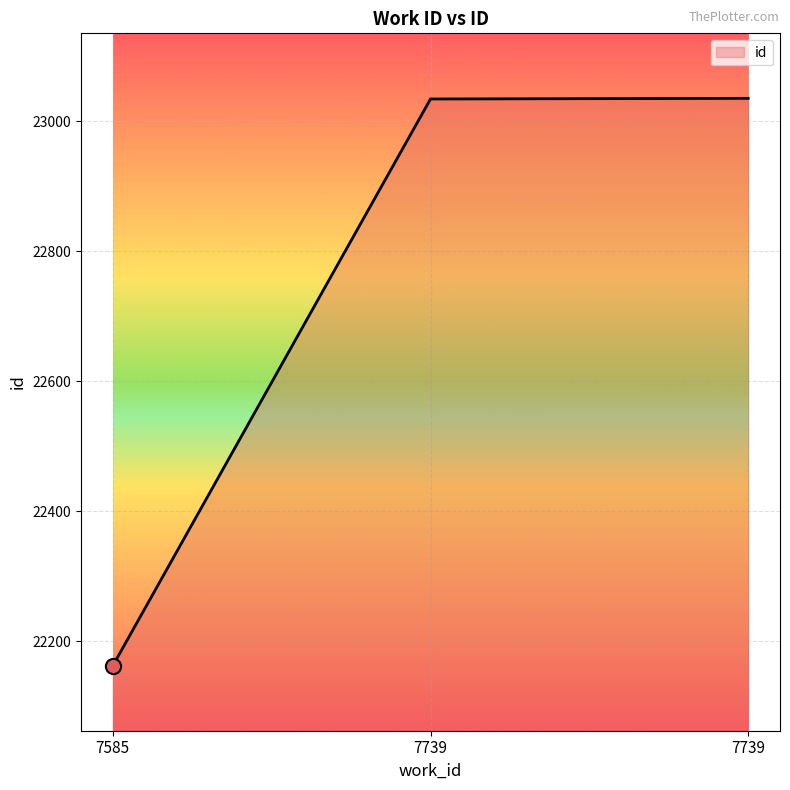

What is the change in value from 7739 to 7739?

+1